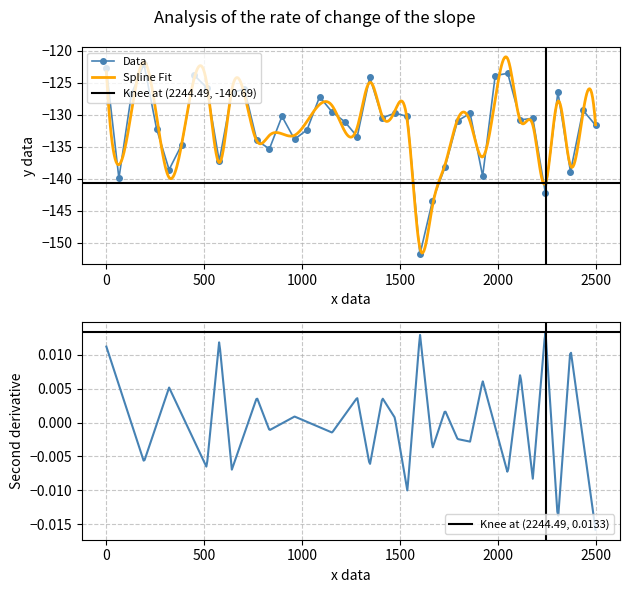

What is the minimum value for Data?

-151.8